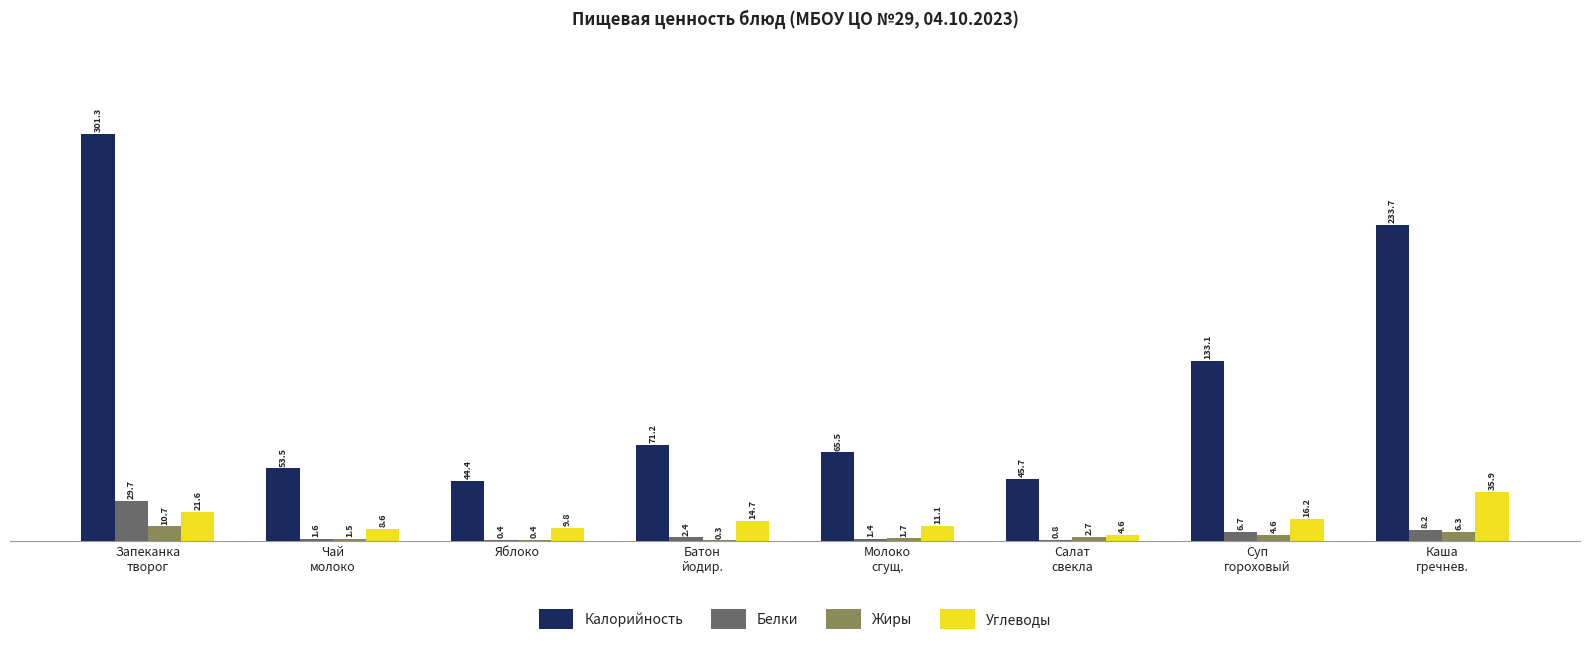

What are all the series names shown in the legend?

Калорийность, Белки, Жиры, Углеводы